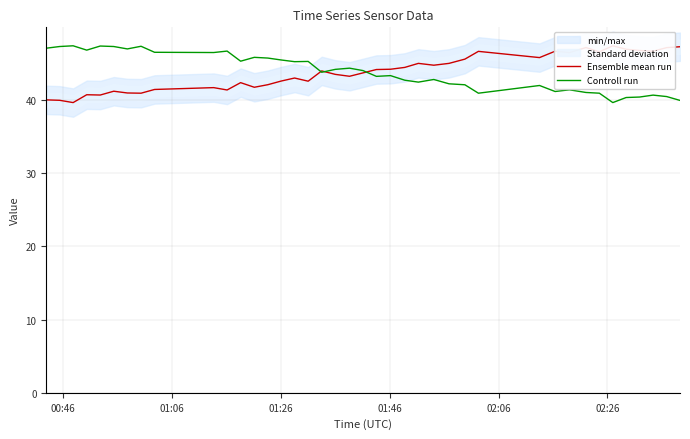

Does the chart display data point markers on the line(s)?

No